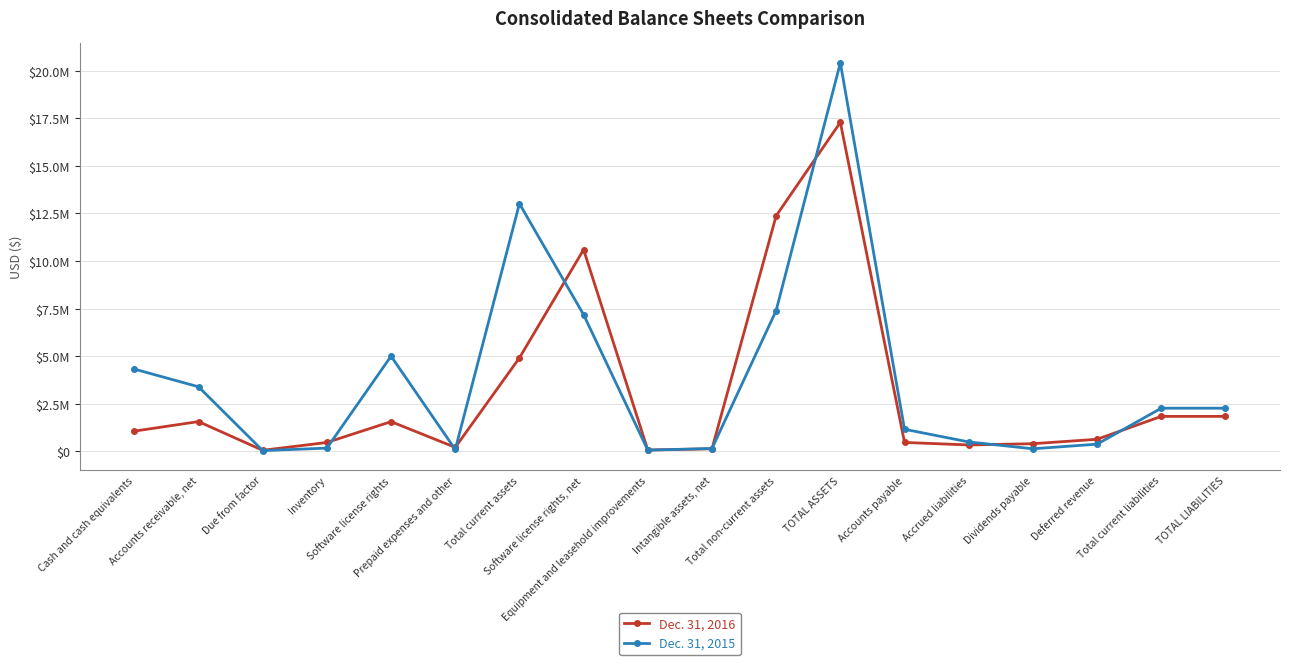

Where does the Dec. 31, 2015 series first go above 2266162?

Cash and cash equivalents